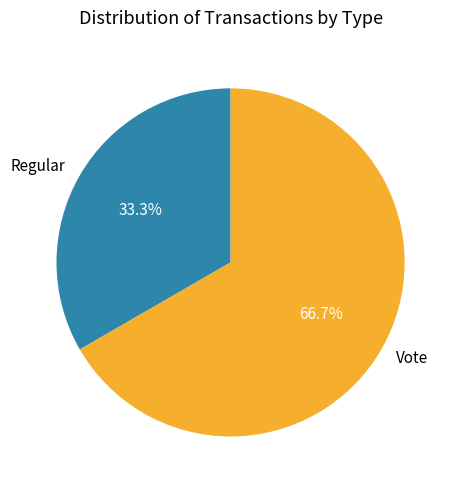

To the nearest percent, what is the difference between the Regular and Vote slice percentages?

33%